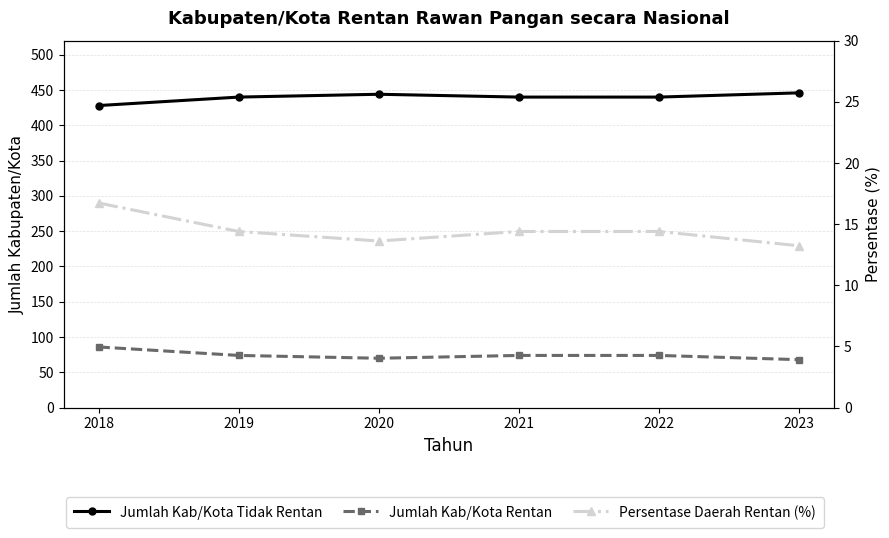

Which series has the widest spread of values?

Jumlah Kab/Kota Tidak Rentan